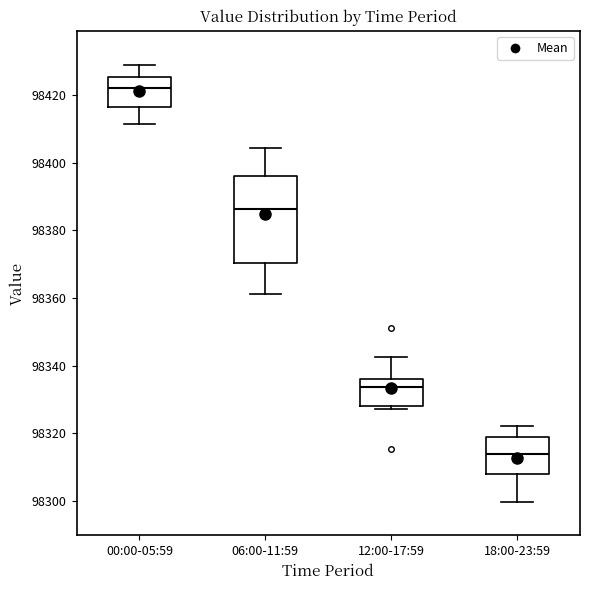

Which box's median line is the lowest?

18:00-23:59